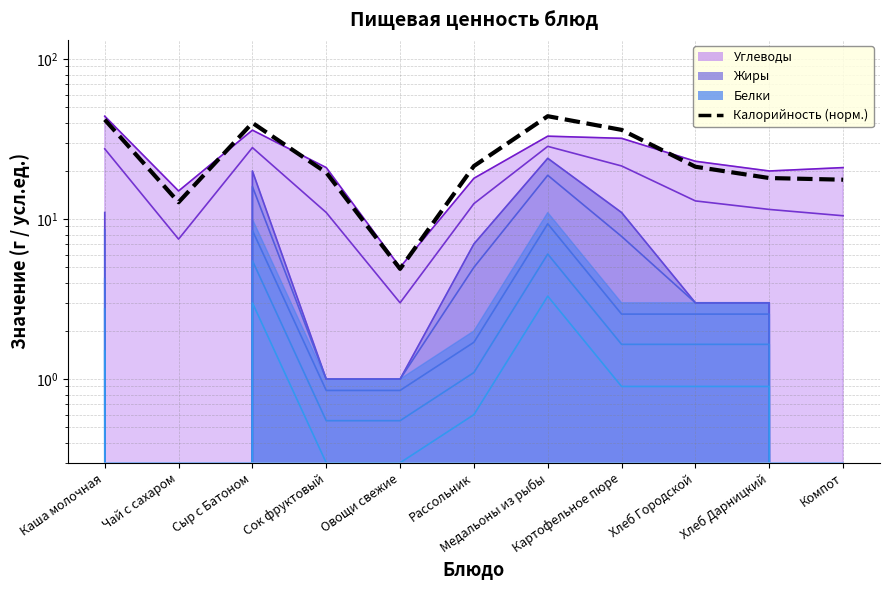

How many lines are shown in the chart?

1